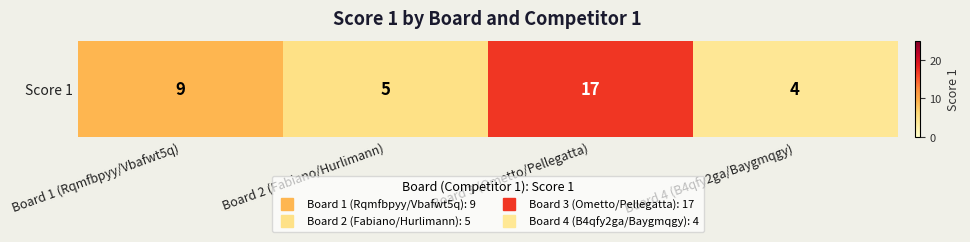

Rank the categories by value from highest to lowest.

Board 3 (Ometto/Pellegatta), Board 1 (Rqmfbpyy/Vbafwt5q), Board 2 (Fabiano/Hurlimann), Board 4 (B4qfy2ga/Baygmqgy)